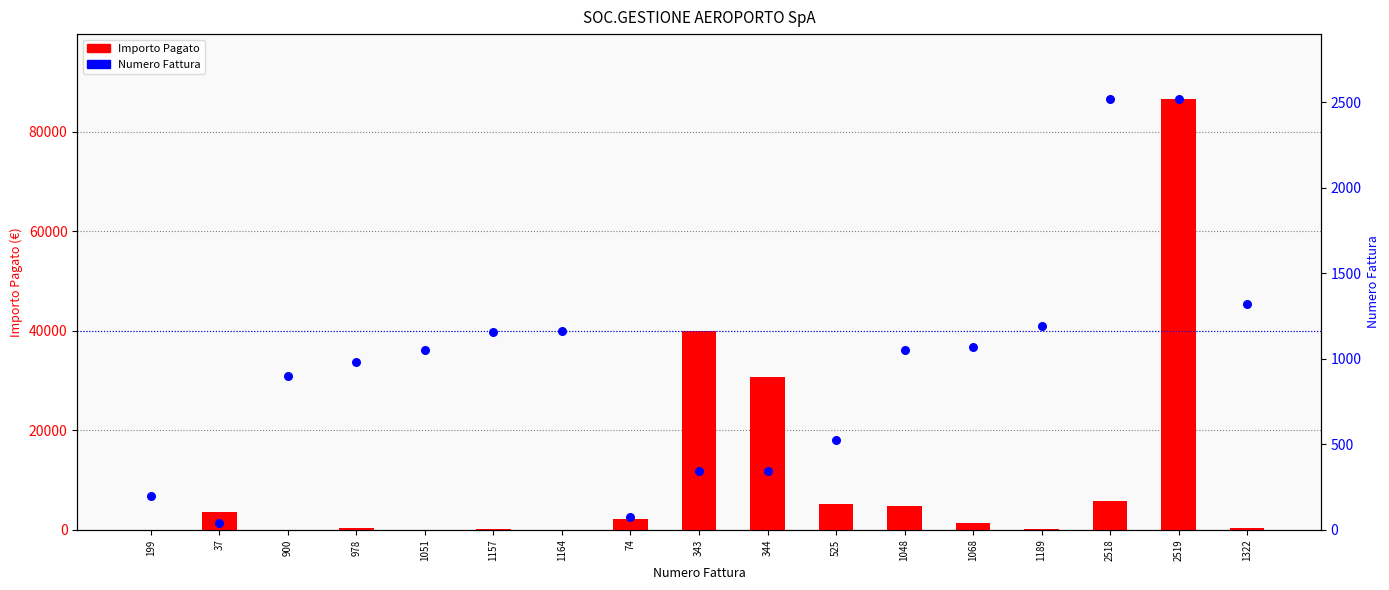

At how many categories does at least one series exceed 31475?

2